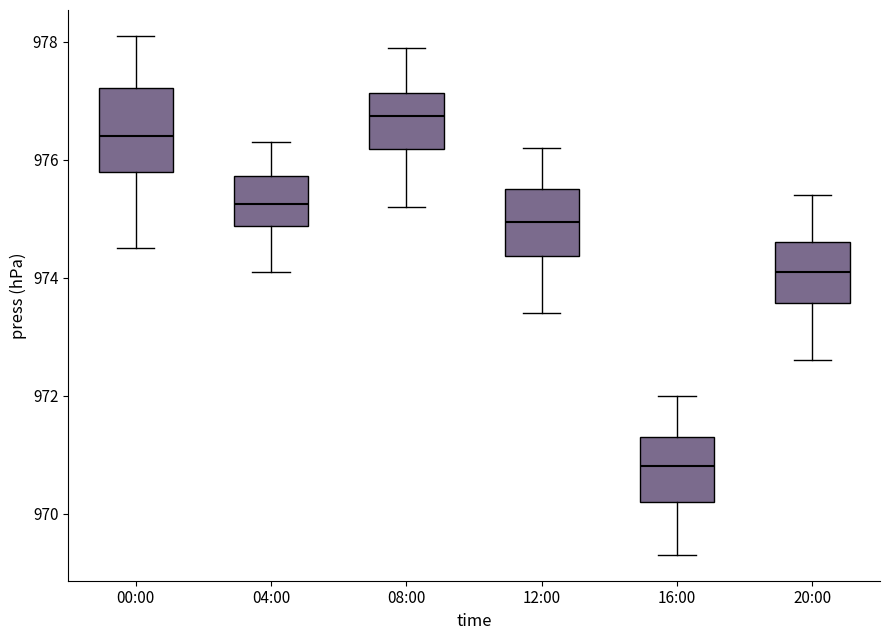

Where does the upper whisker of the box for 20:00 end on the y-axis? The values are not printed on the chart, so give them approximately, as read against the axis.

975.4